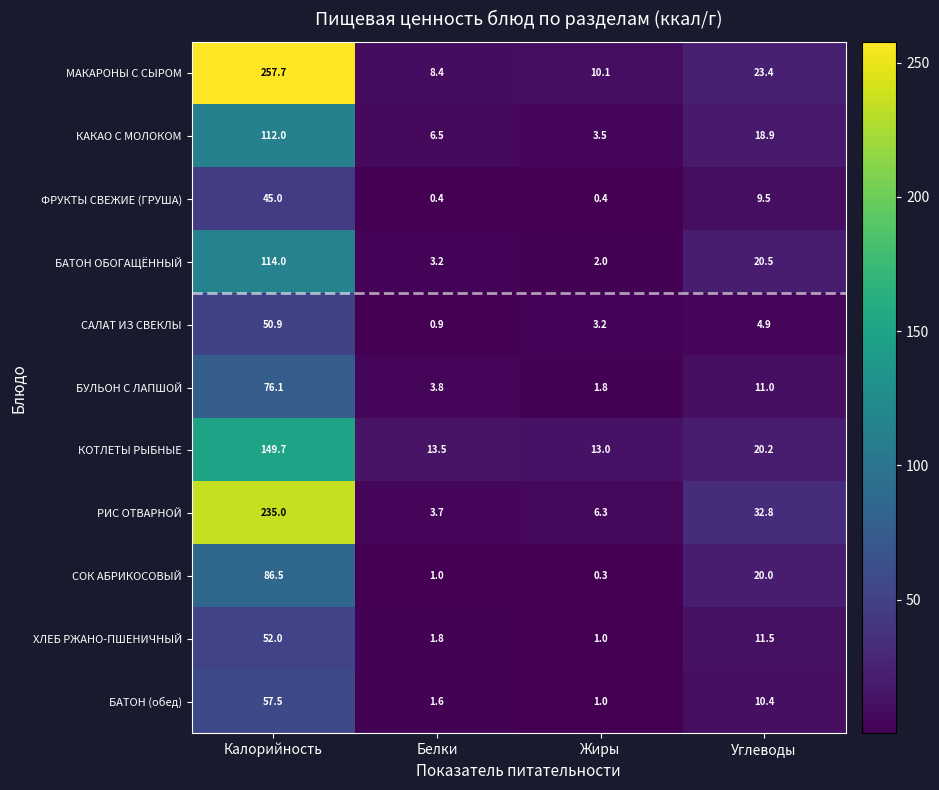

What is the sum of all БАТОН (обед) values?

70.5